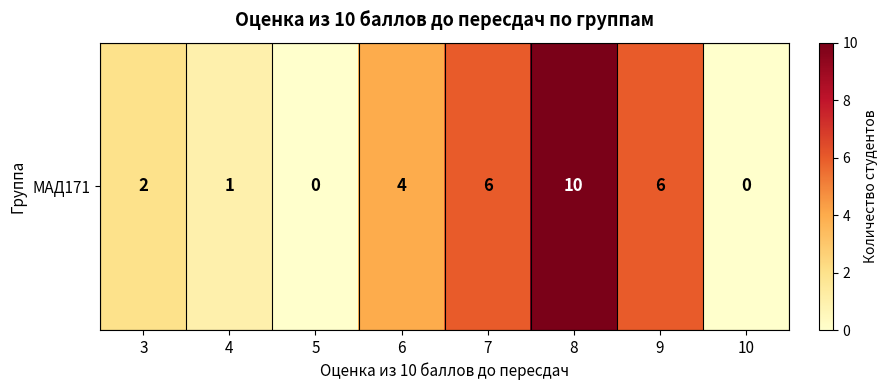

Which category has the lowest value across all series?

5